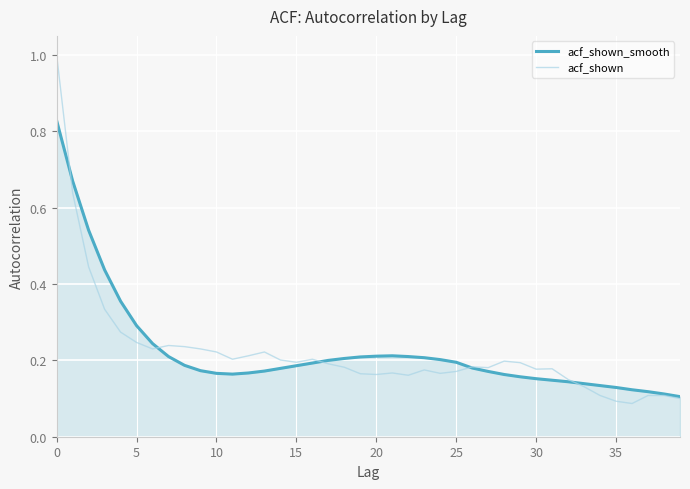

Which series has the widest spread of values?

acf_shown